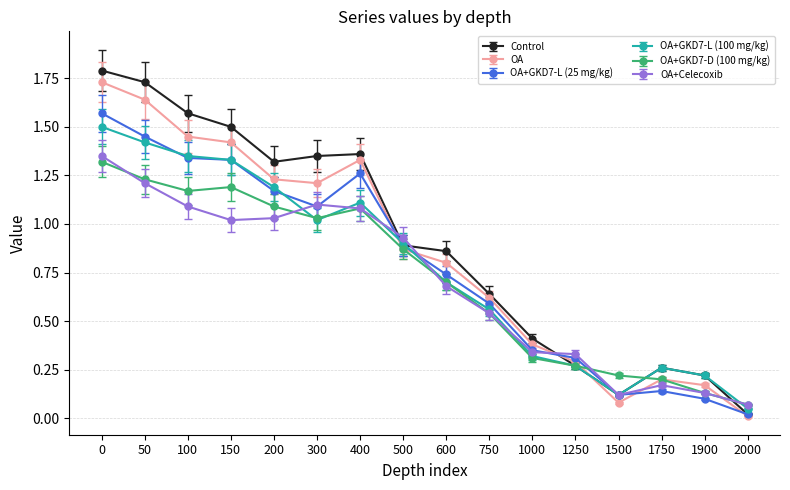

Between 1000 and 2000, which series saw the biggest shift?

Control